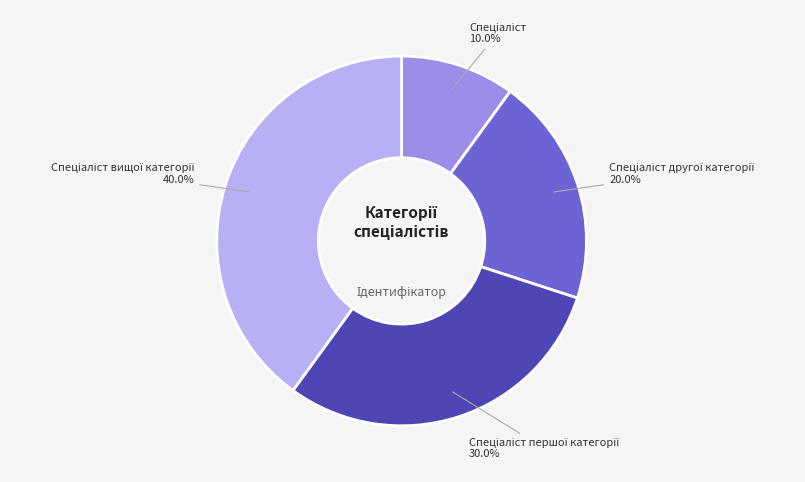

Does any single category account for the majority?

No